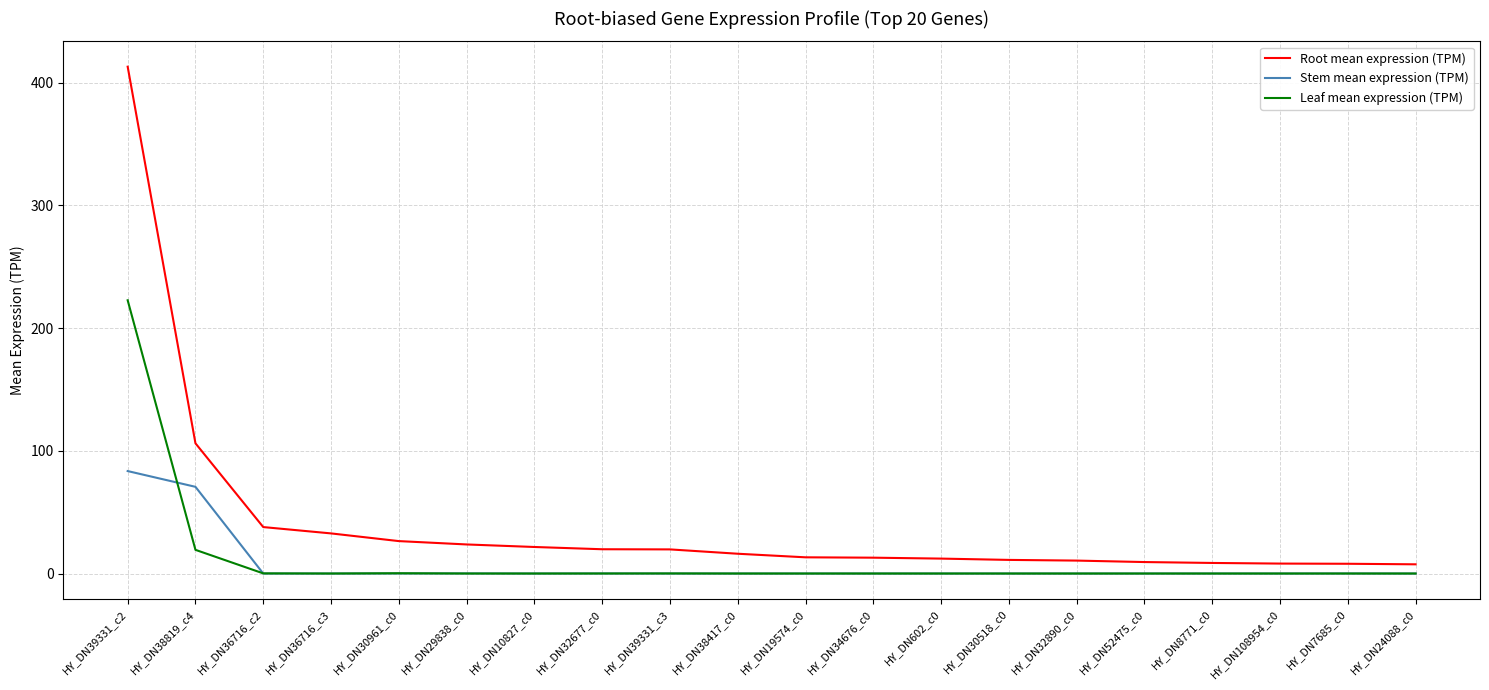

At which label does Leaf mean expression (TPM) reach its peak?

HY_DN39331_c2